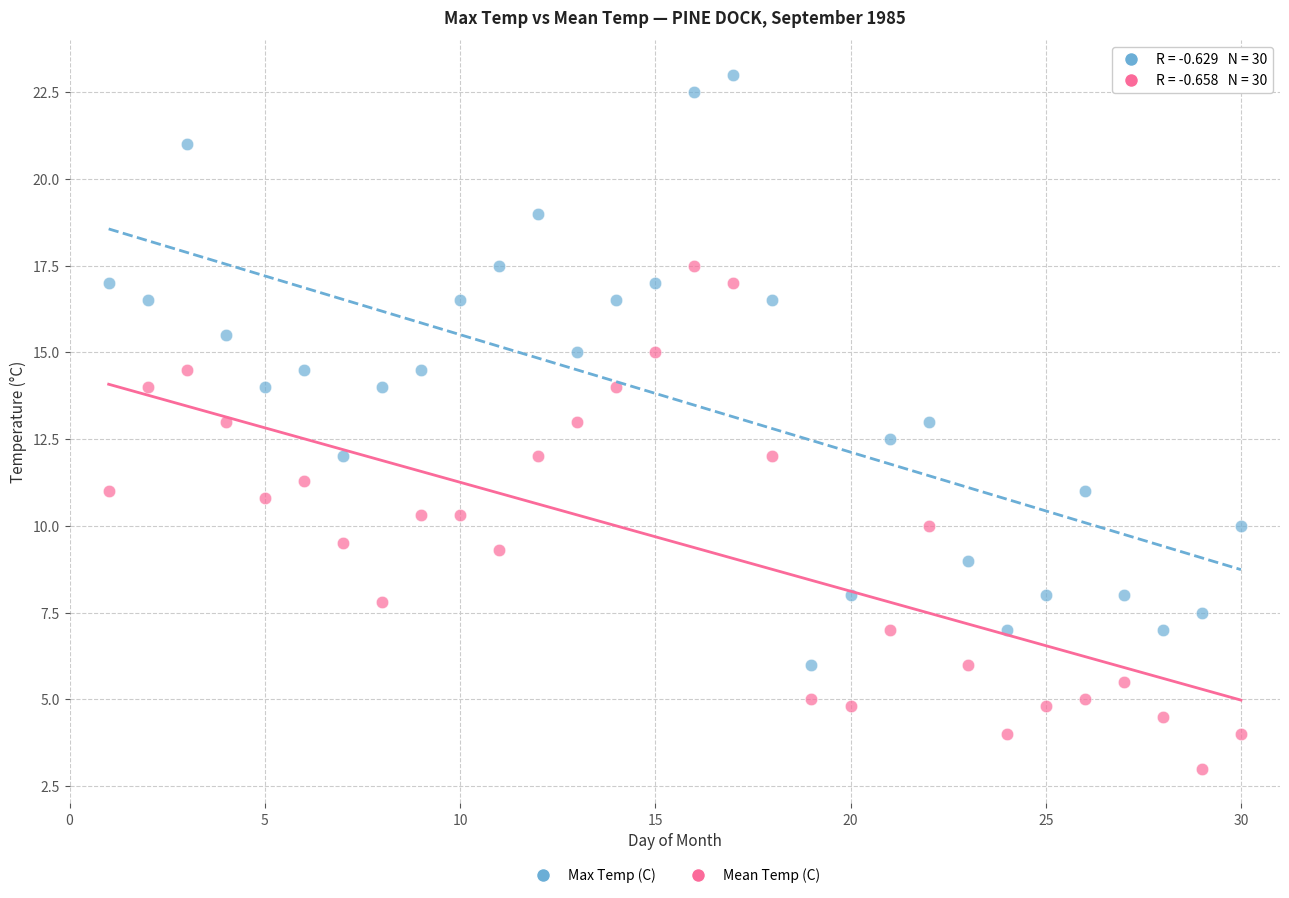

Which series has the widest spread of Y values?

Max Temp (C)